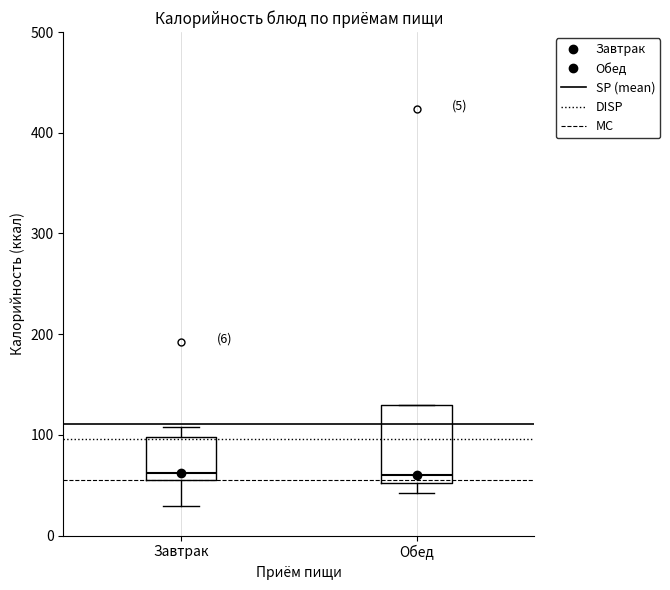

Which box is the tallest, from its lower edge to its upper edge?

Обед